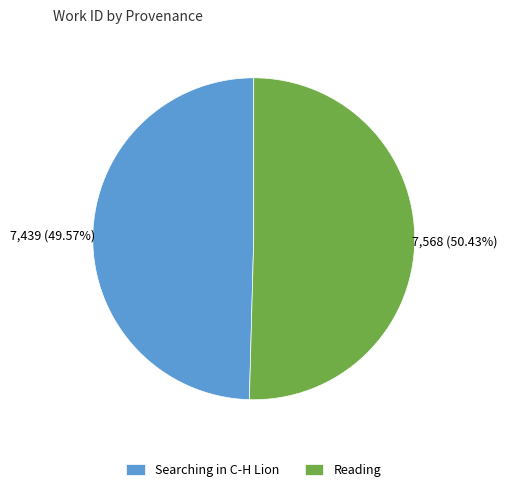

To the nearest percent, what is the difference between the Reading and Searching in C-H Lion slice percentages?

1%